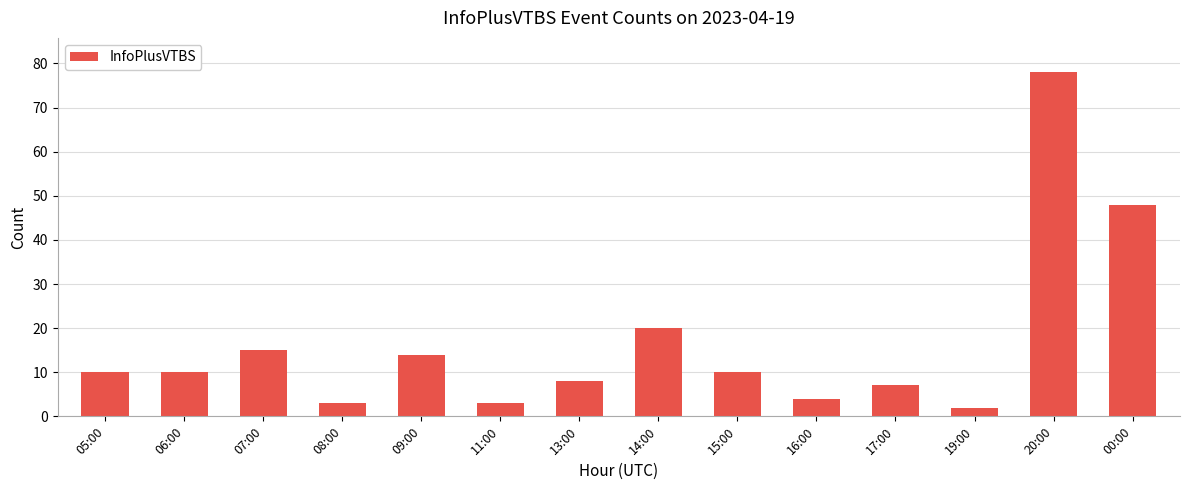

Is it true that the value at 15:00 is 10?

True